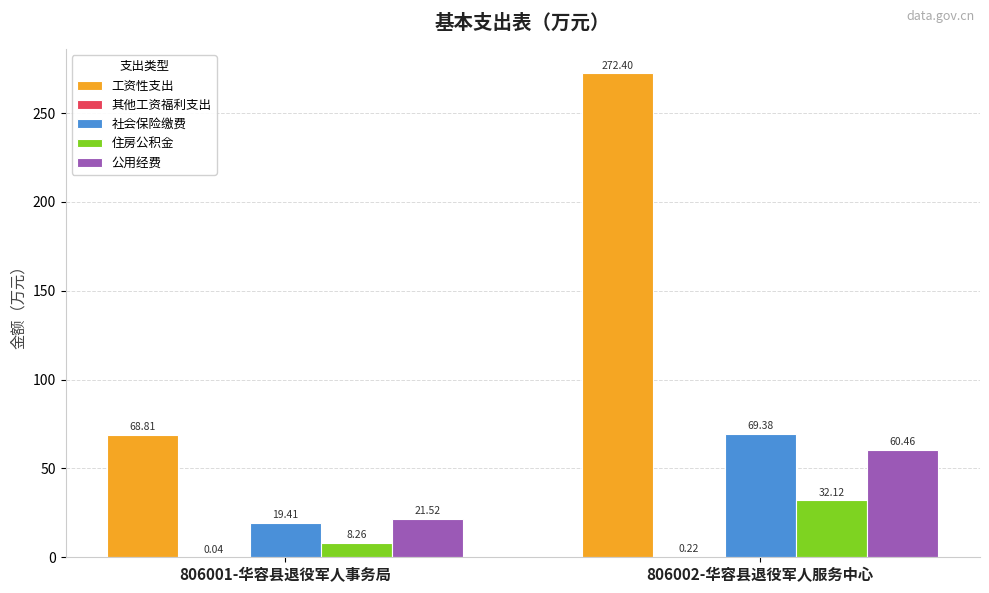

What is the spread (max minus min) of values at 806001-华容县退役军人事务局?

68.8